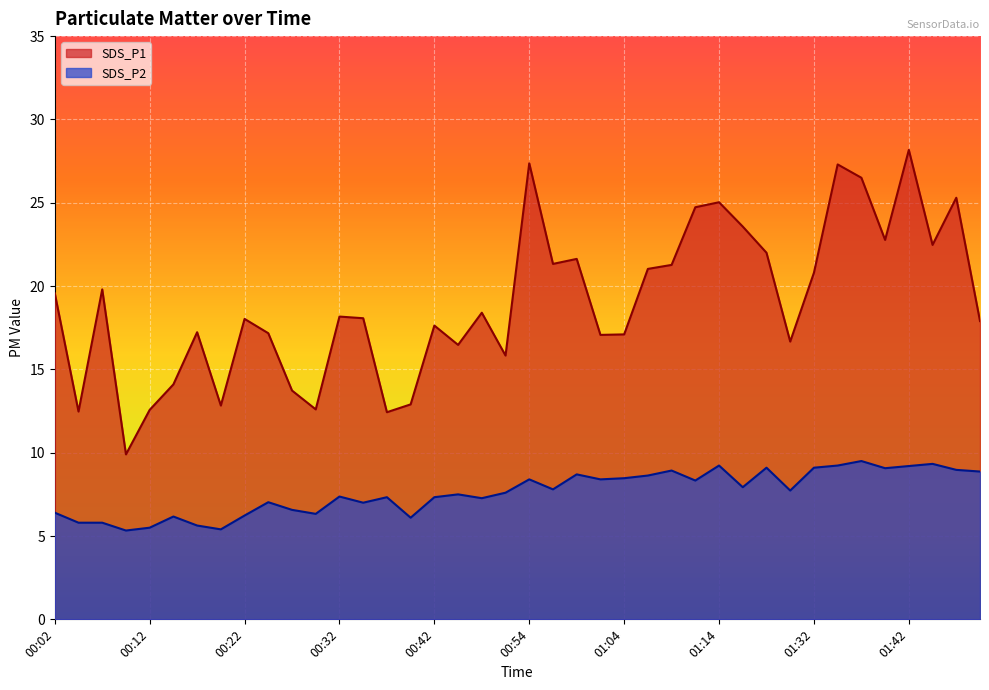

What is the label of the 40th point from the left?

01:50